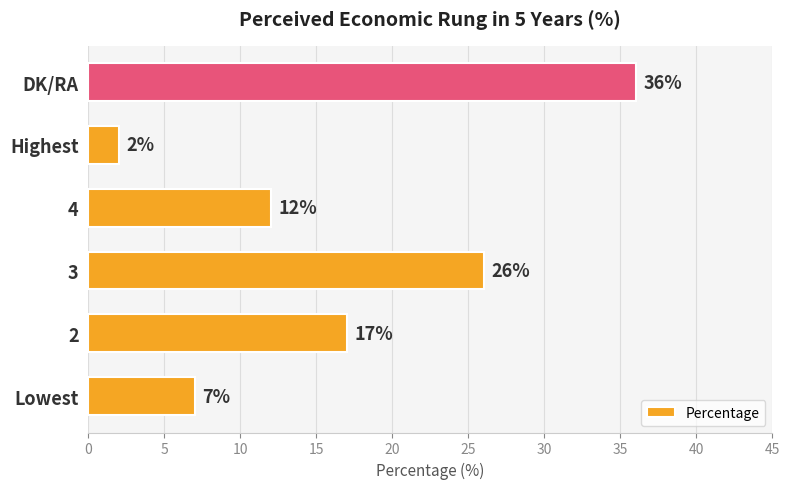

Count the values in the range 7 to 26.

4